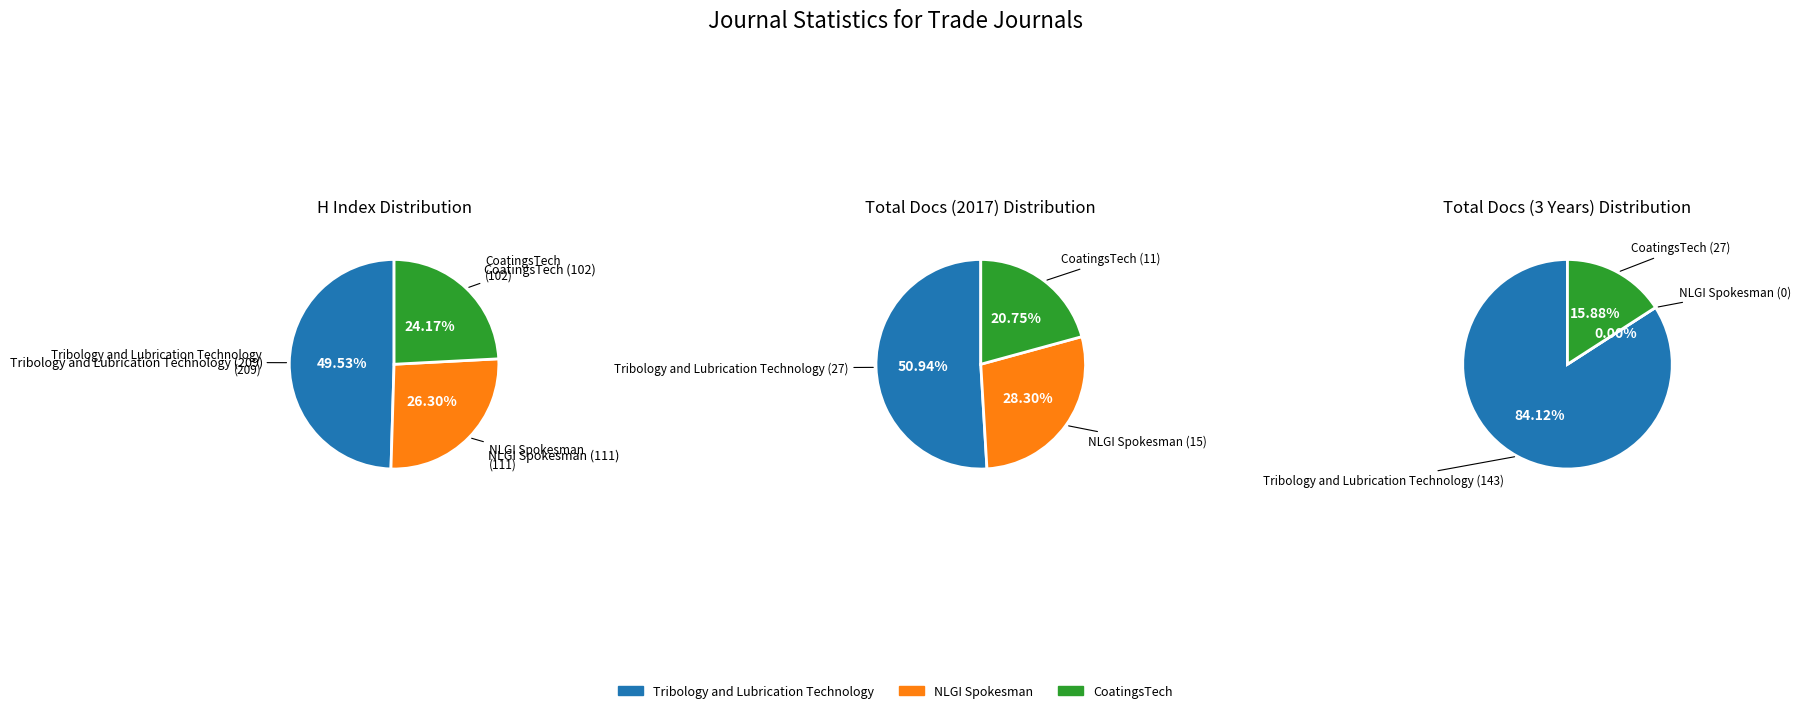

True or false: Tribology and Lubrication Technology accounts for 50% of the total.

True